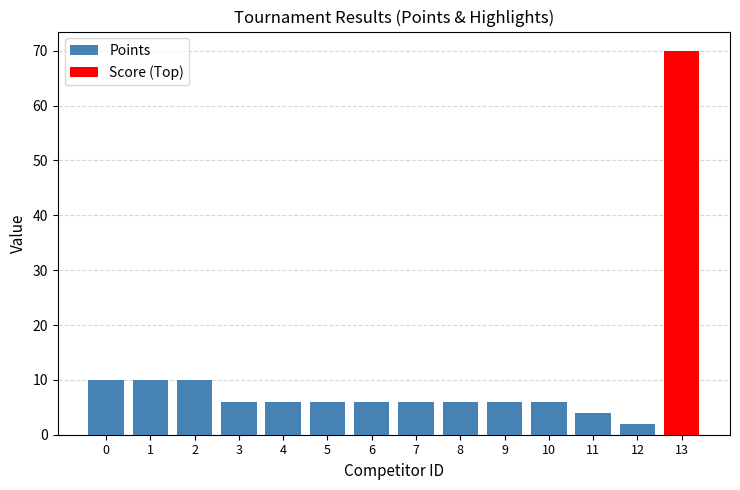

Is it true that Points equals 2 at 6?

False